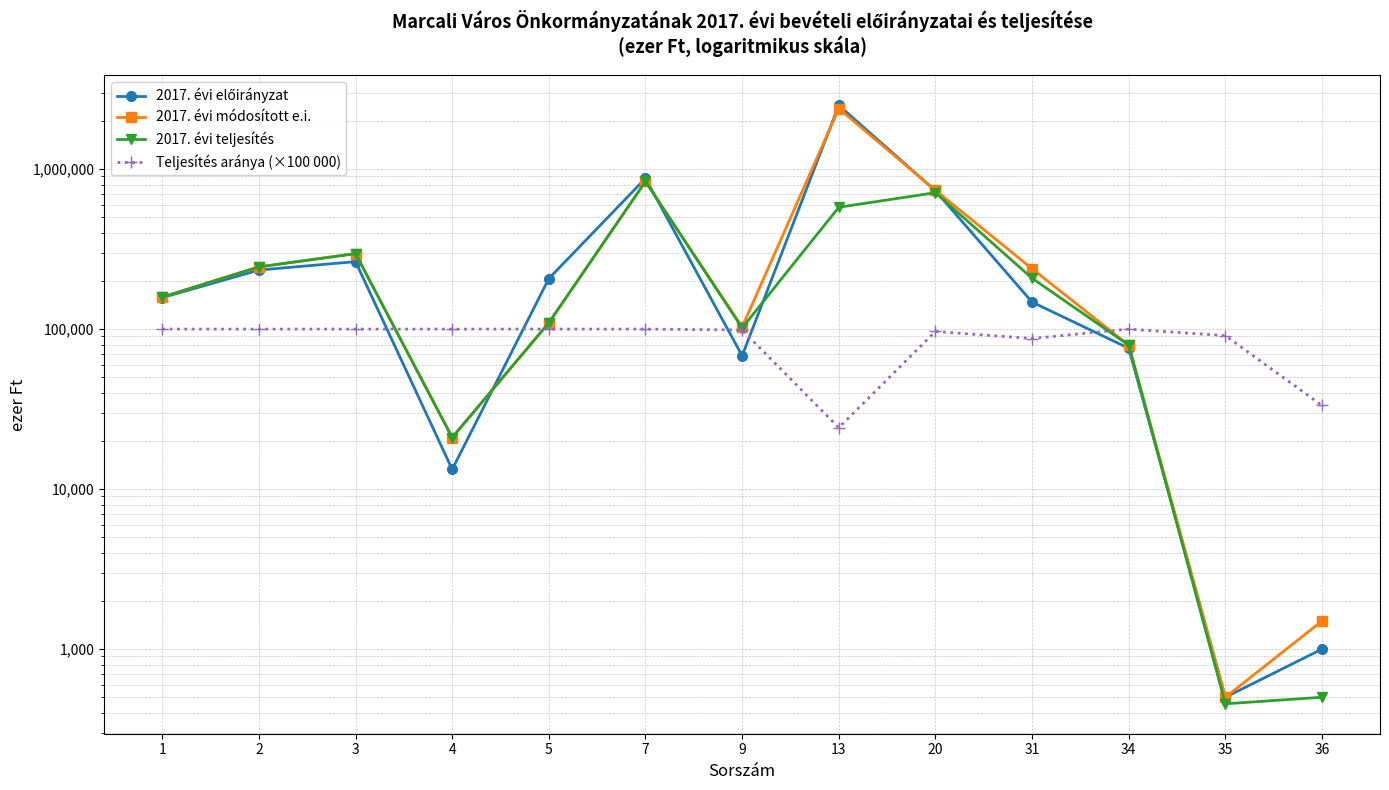

Which series ends up on top after the final intersection of Teljesítés aránya (×100 000) and 2017. évi módosított e.i.?

Teljesítés aránya (×100 000)